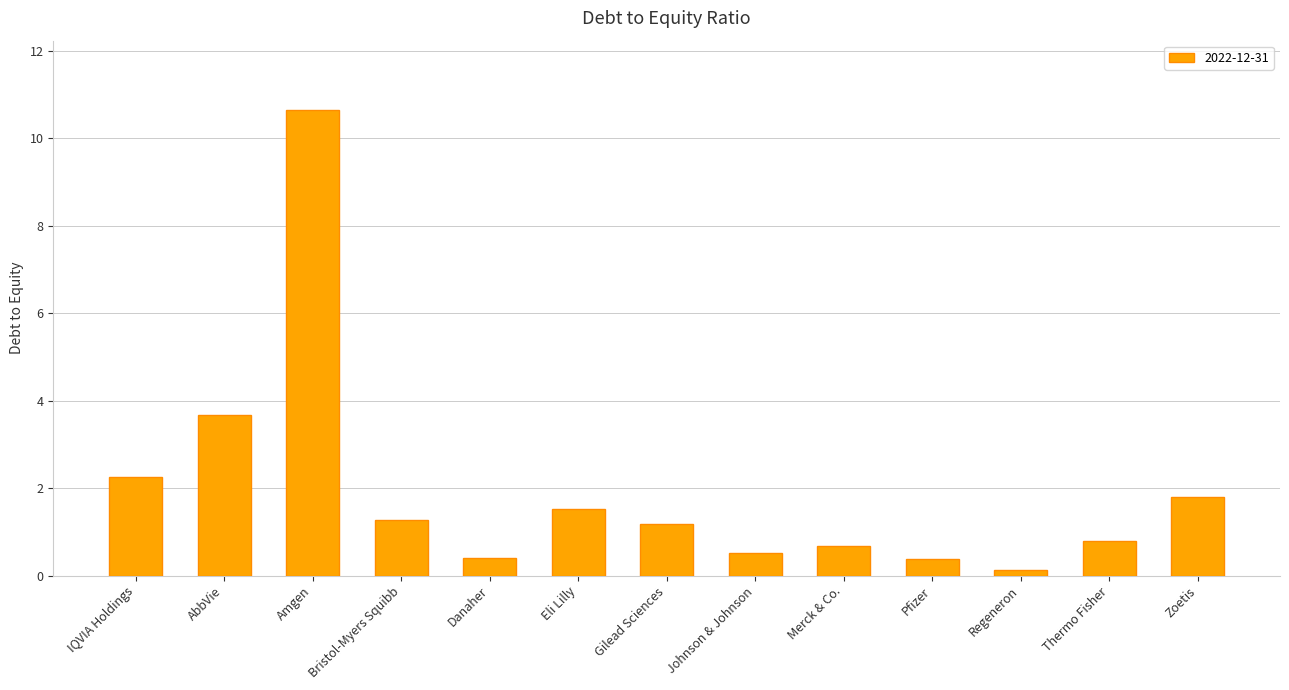

Between Eli Lilly and Amgen, which is larger?

Amgen